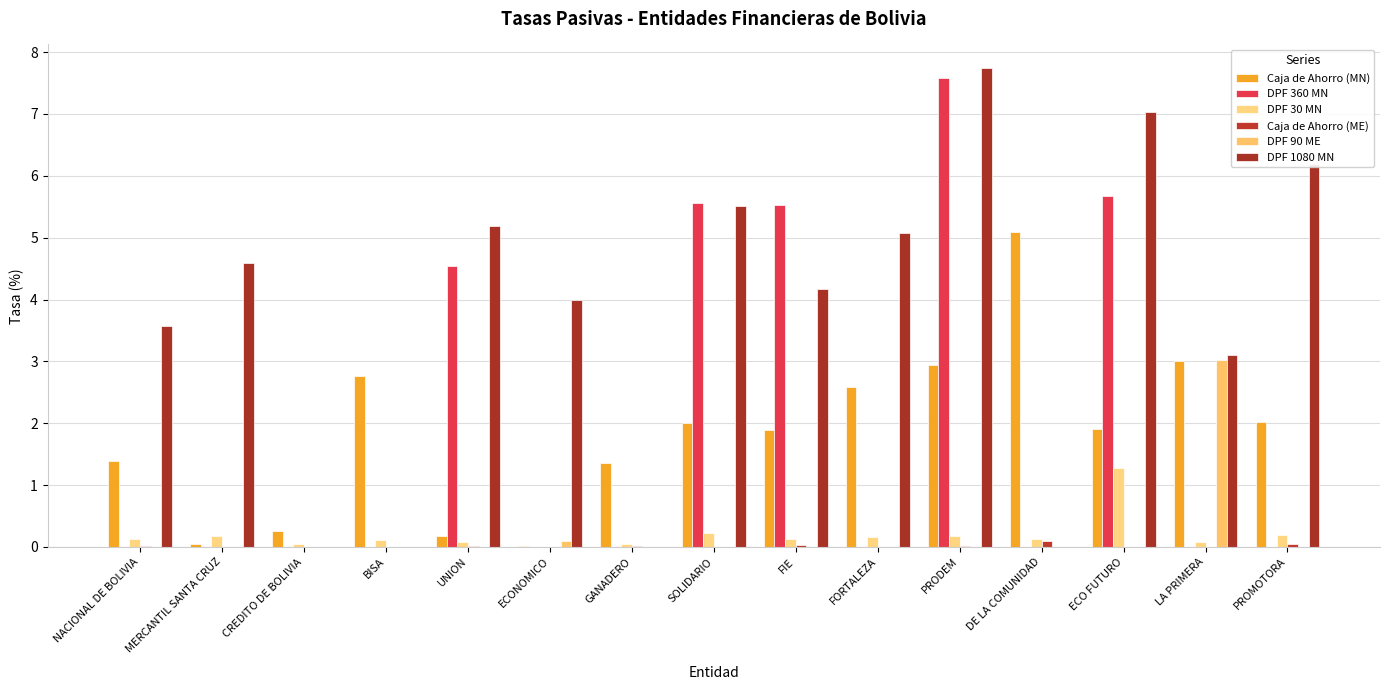

What is the value of the DPF 90 ME bar at the 14th from the left?

3.0